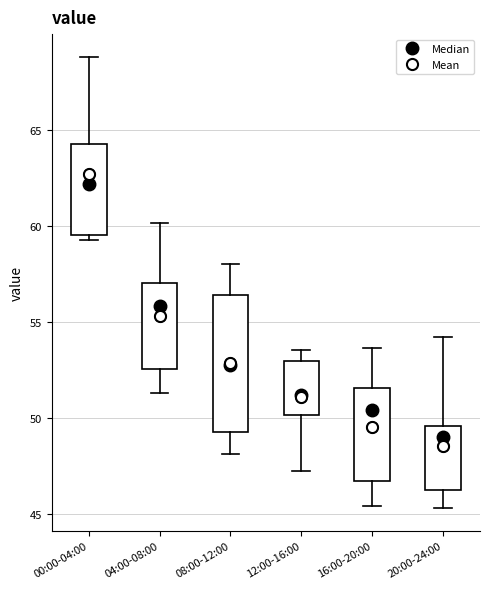

Where is the lower edge of the box for 04:00-08:00 on the y-axis? The values are not printed on the chart, so give them approximately, as read against the axis.

52.5